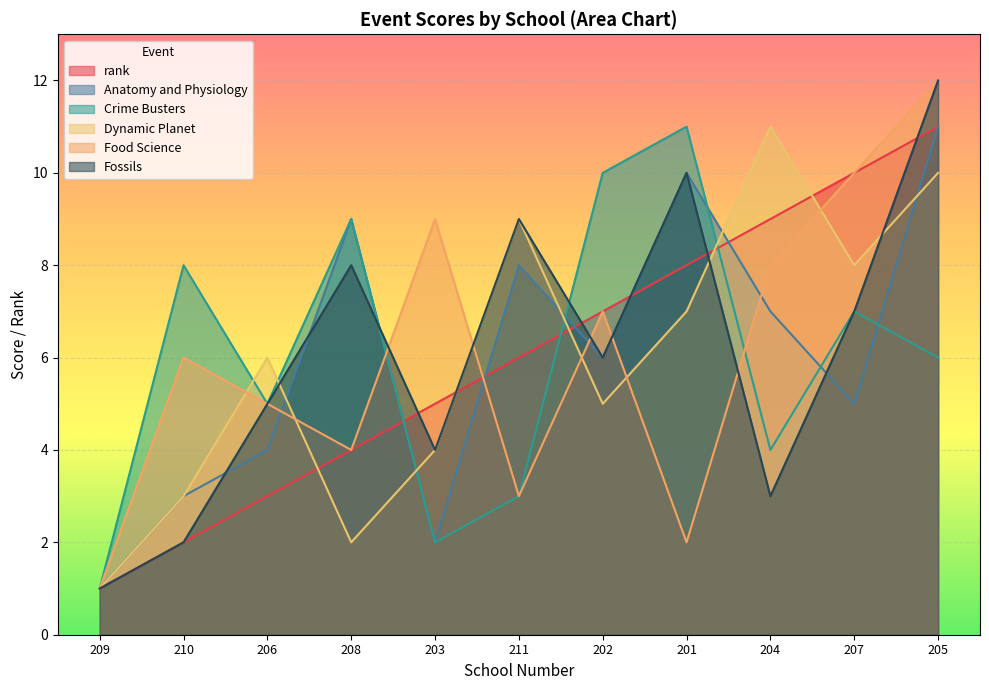

Reading left to right, extract all data points from this chart.

rank: 1	2	3	4	5	6	7	8	9	10	11
Anatomy and Physiology: 1	3	4	9	2	8	6	10	7	5	11
Crime Busters: 1	8	5	9	2	3	10	11	4	7	6
Dynamic Planet: 1	3	6	2	4	9	5	7	11	8	10
Food Science: 1	6	5	4	9	3	7	2	8	10	12
Fossils: 1	2	5	8	4	9	6	10	3	7	12